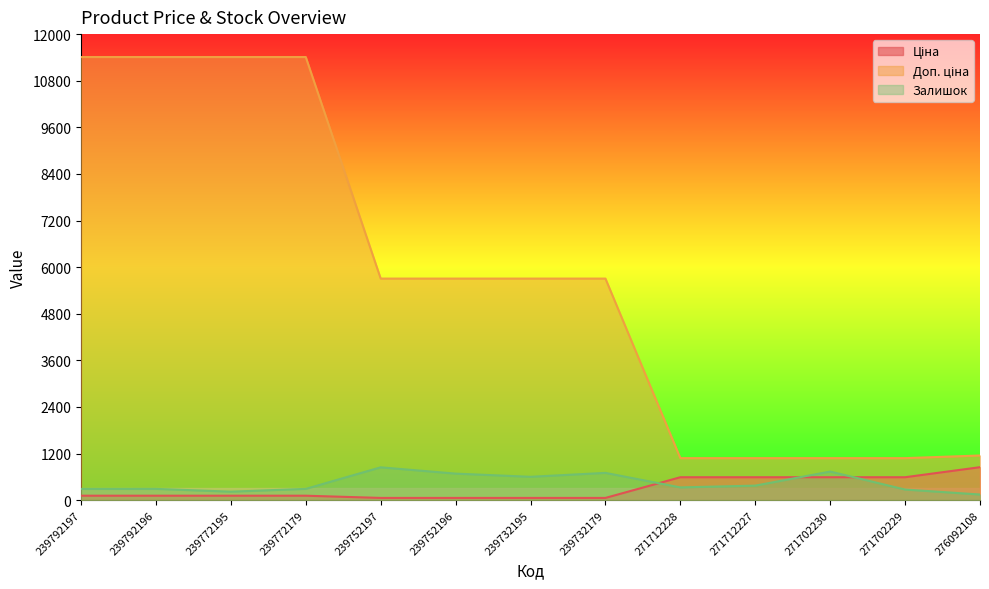

At which label is Доп. ціна closest to 6245?

239752197